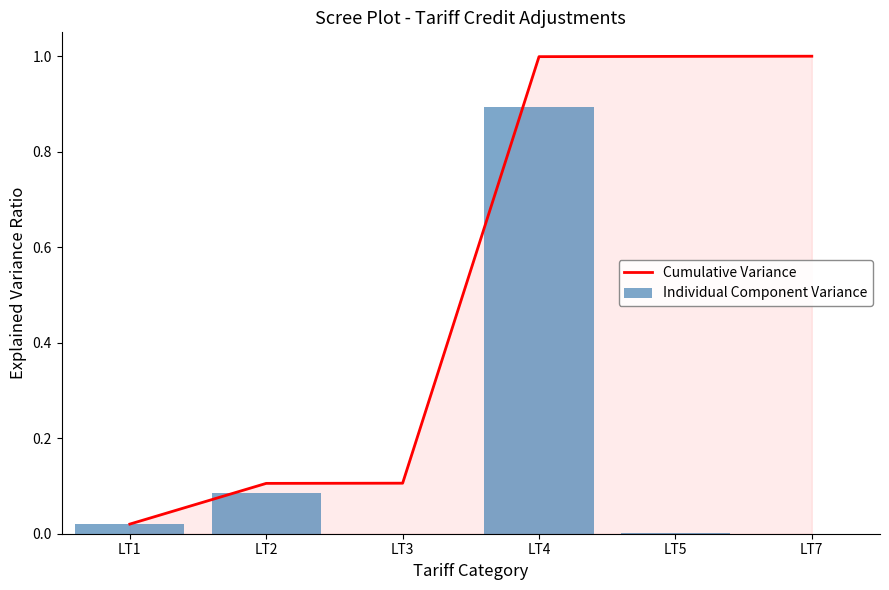

Reading left to right, list all the values displayed in this chart.

Cumulative Variance: LT1=0.0	LT2=0.1	LT3=0.1	LT4=1.0	LT5=1.0	LT7=1.0
Individual Component Variance: LT1=0.0	LT2=0.1	LT3=0.0	LT4=0.9	LT5=0.0	LT7=0.0